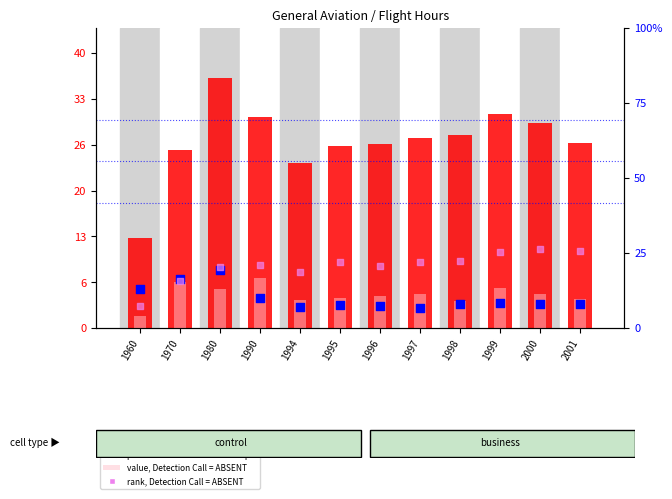

Which series has the largest total across all categories?

count